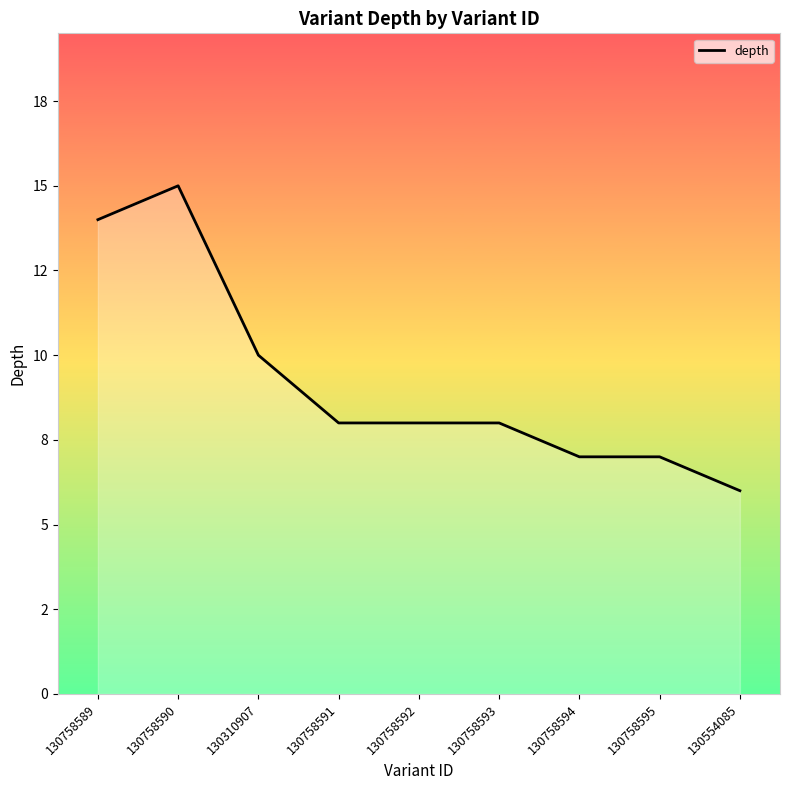

Is this an area chart (filled region under the line)?

Yes